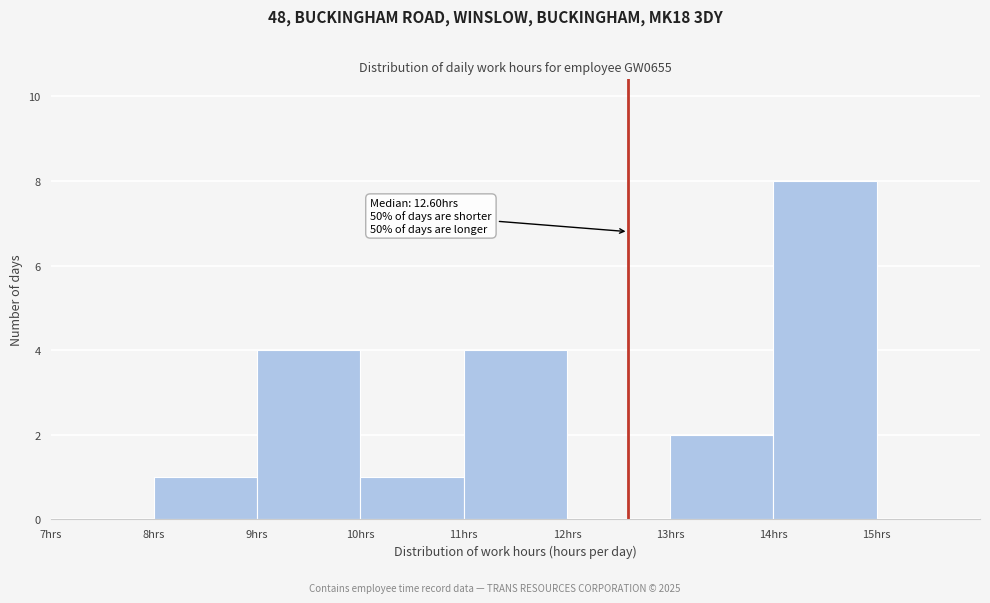

Over which range of the x-axis is the bar tallest?

14 to 15